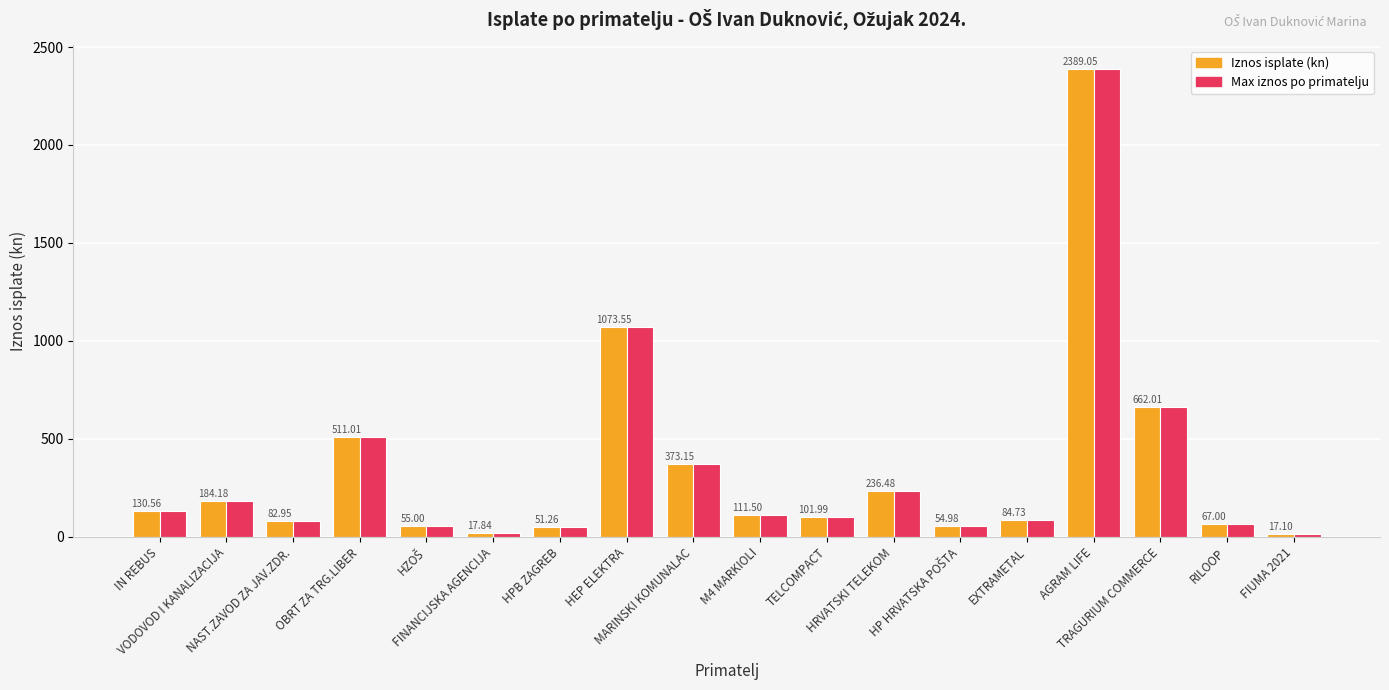

At how many categories does at least one series exceed 142?

7